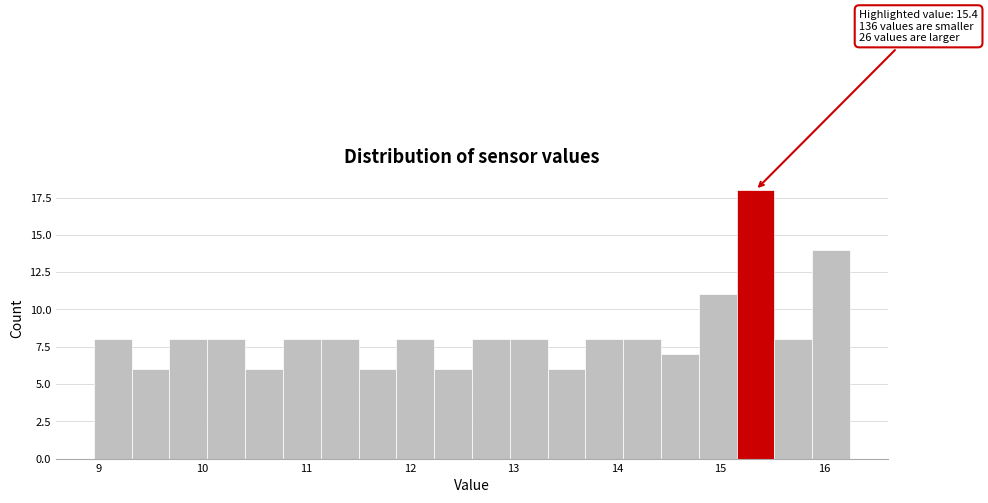

Read against the x-axis, roughly where is the centre of the tallest bar?

15.3